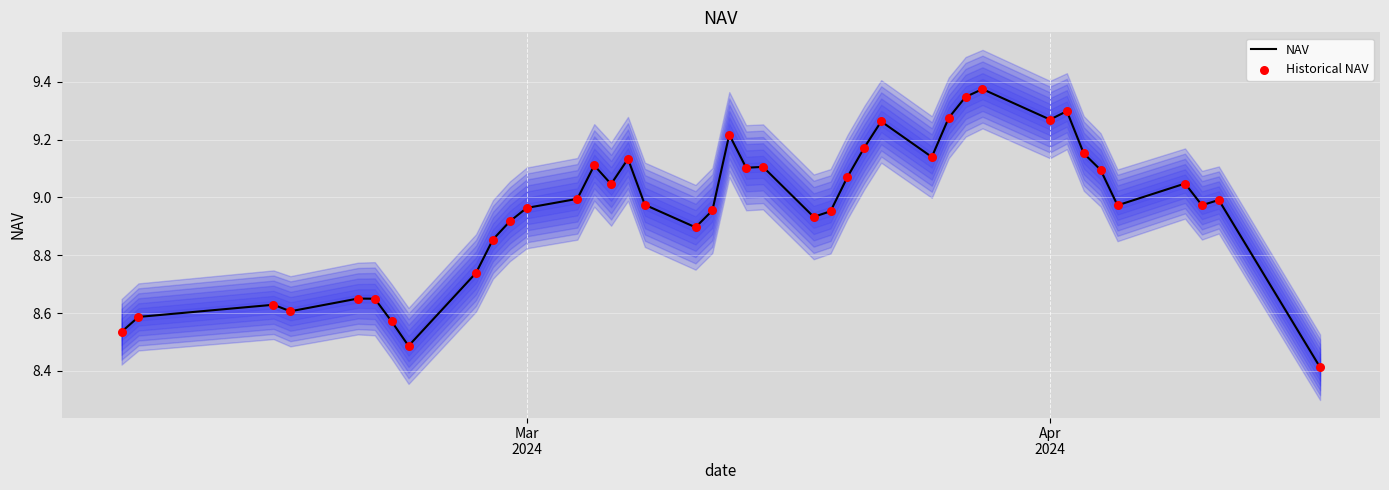

What is the lowest value of the NAV series?

8.4